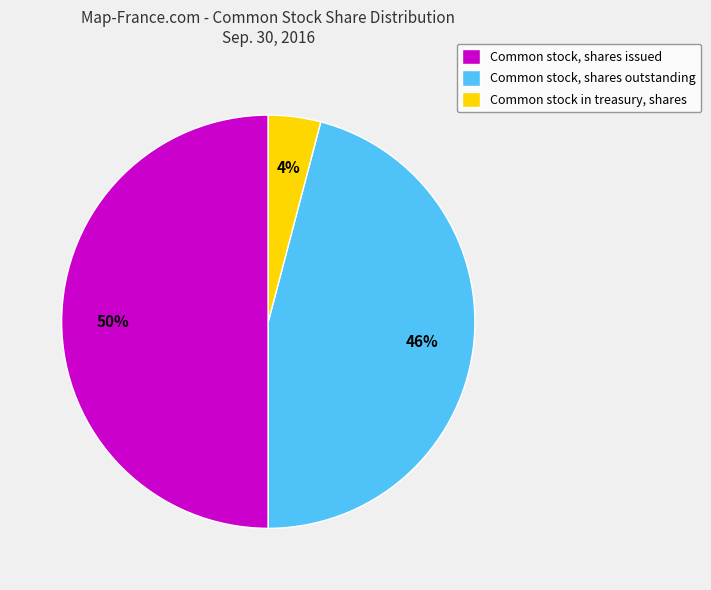

What percentage is the Common stock in treasury, shares slice, to the nearest percent?

4%